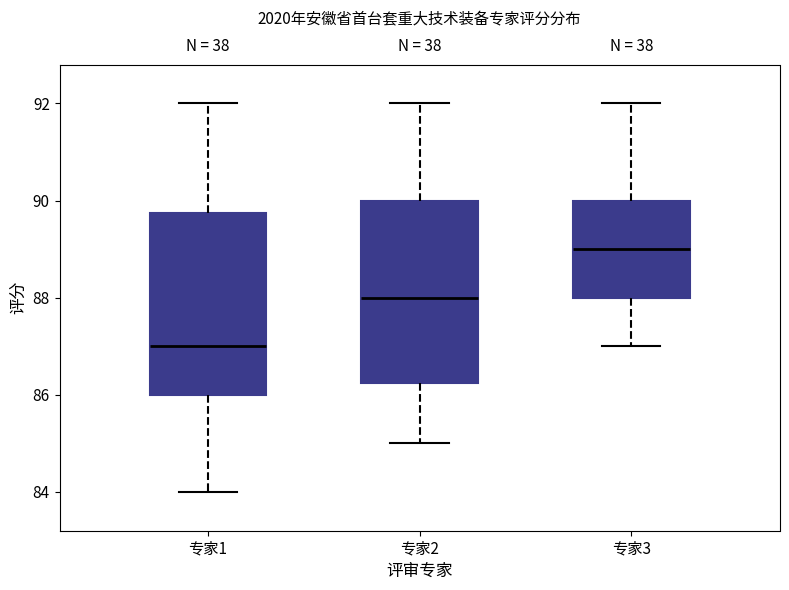

Which box's median line is the lowest?

专家1